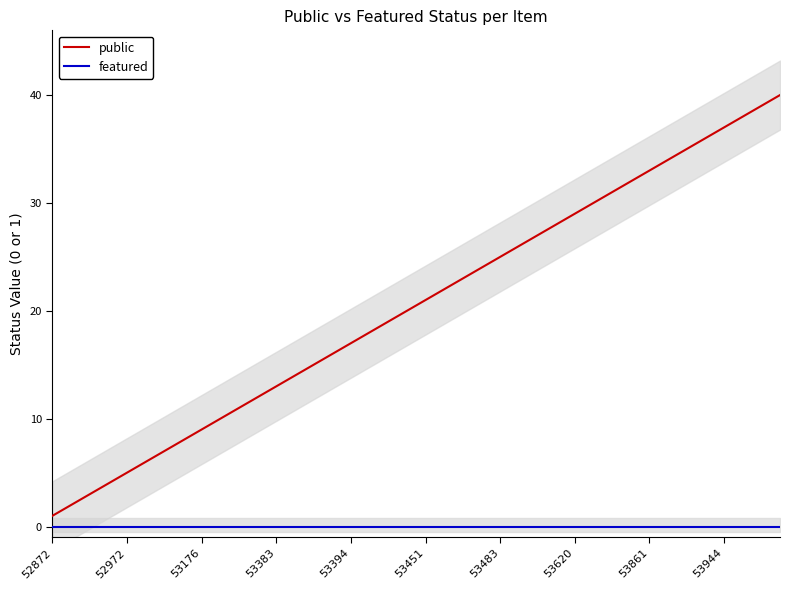

Which category has the lowest value in the public series?

52872